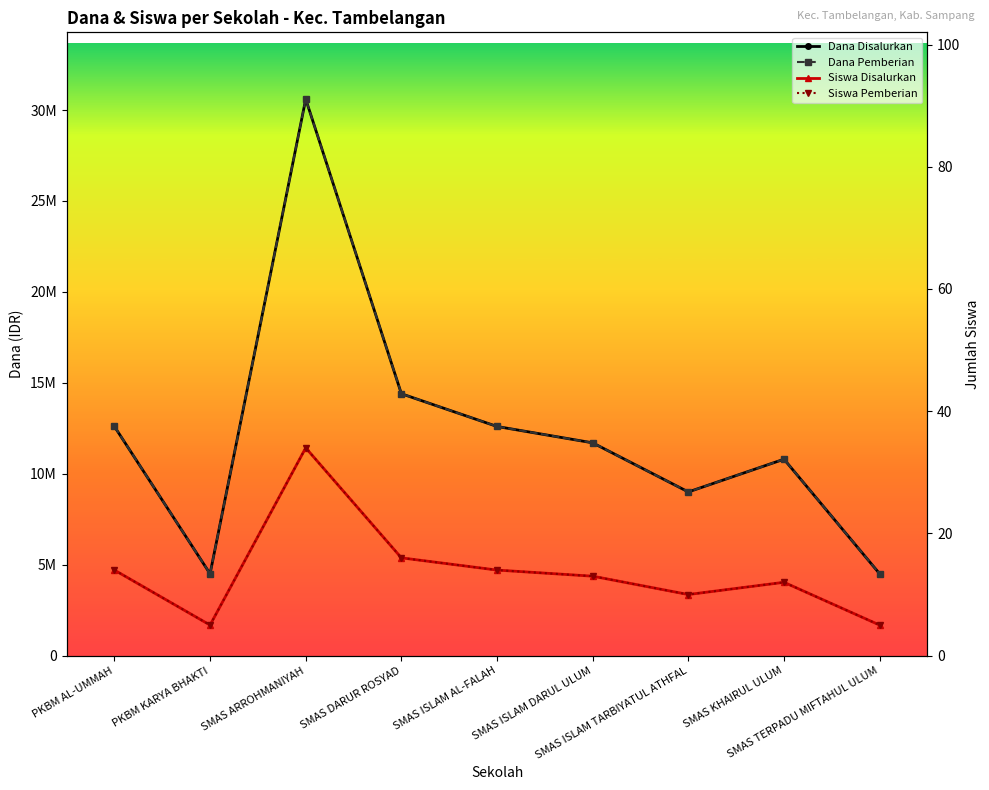

What is the maximum value shown in the chart?

30600000